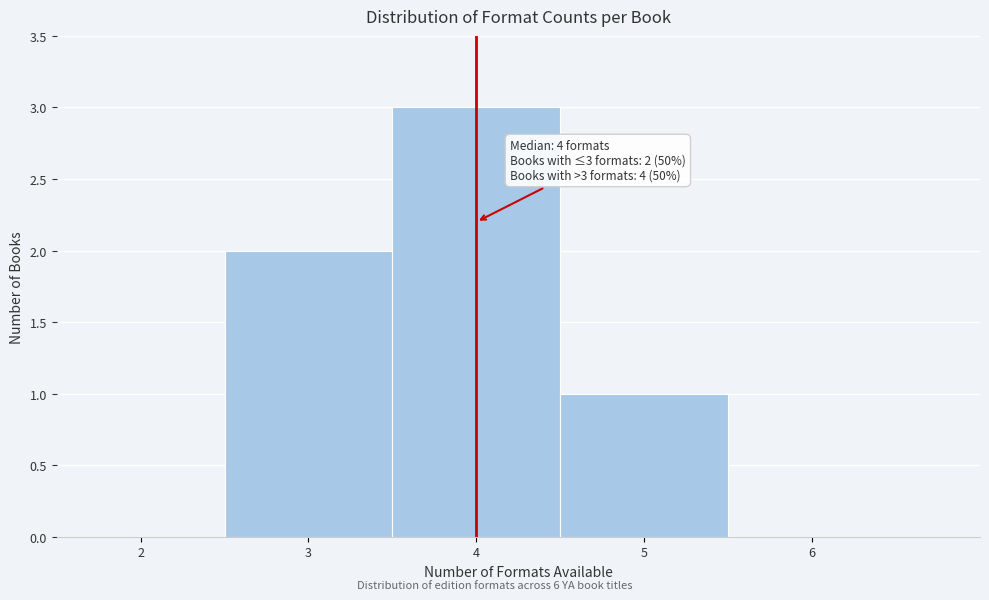

Which range on the x-axis has the tallest bar?

3.5 to 4.5